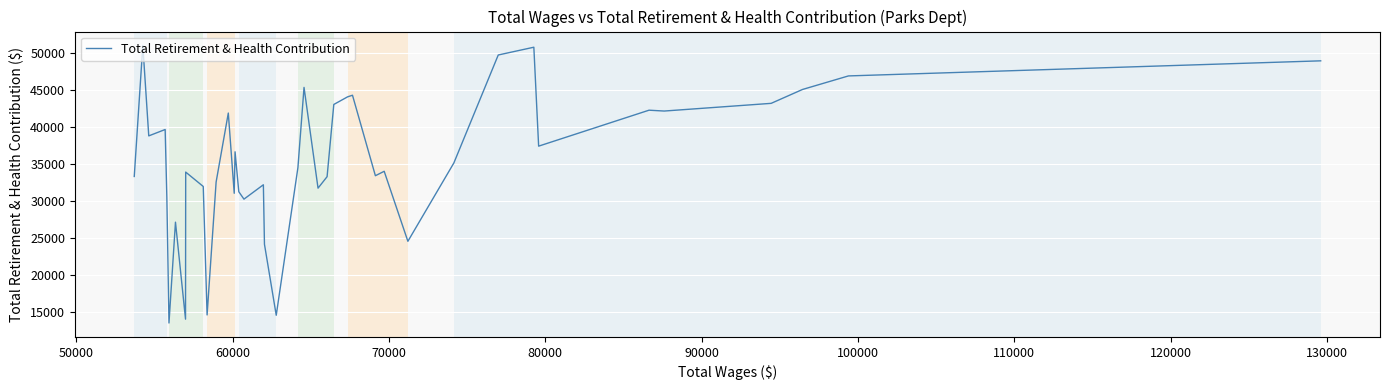

What is the difference between the maximum and minimum values?

37504